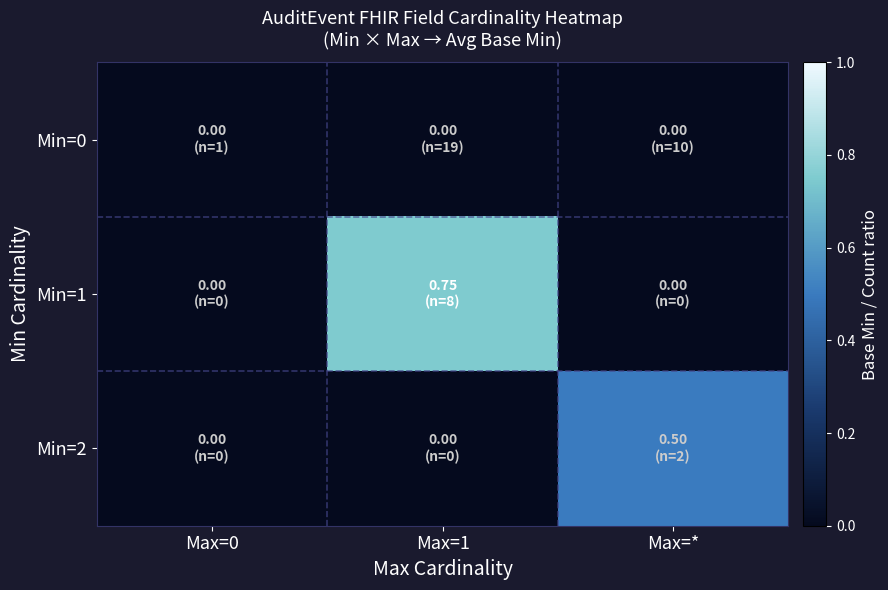

How many categories are shown in the chart?

3